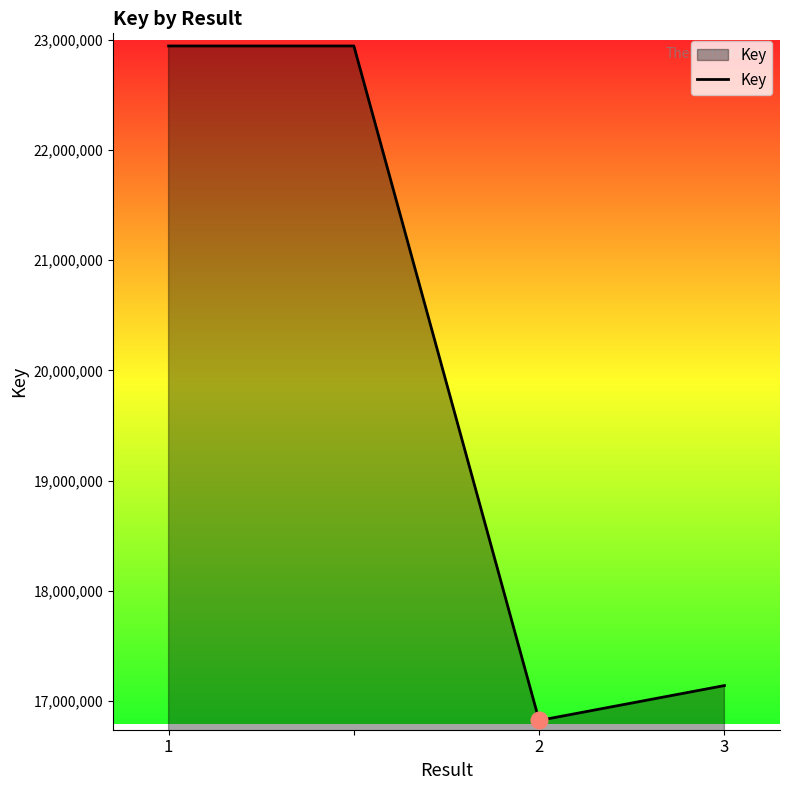

True or false: there are more than 1 points higher than both neighbors.

False